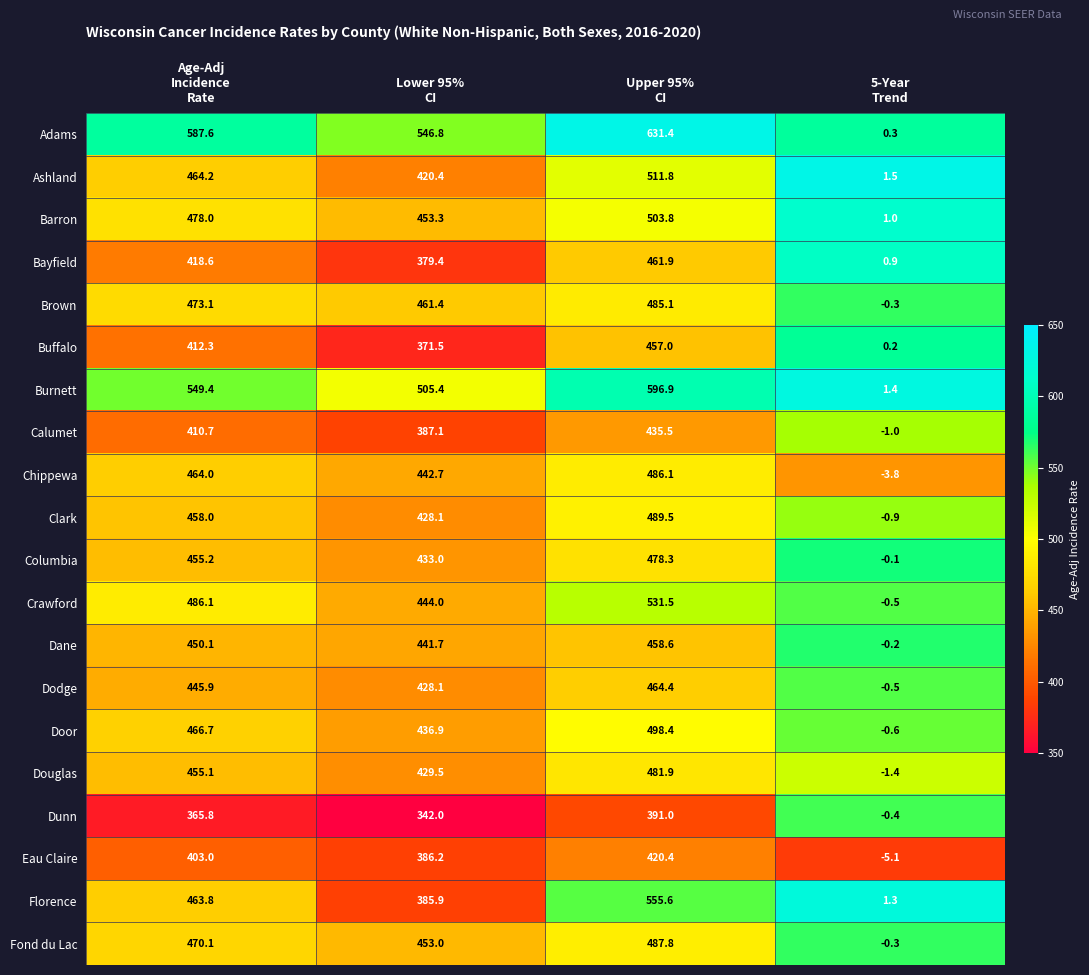

Which series changed the most between Lower 95%
CI and Upper 95%
CI?

Florence